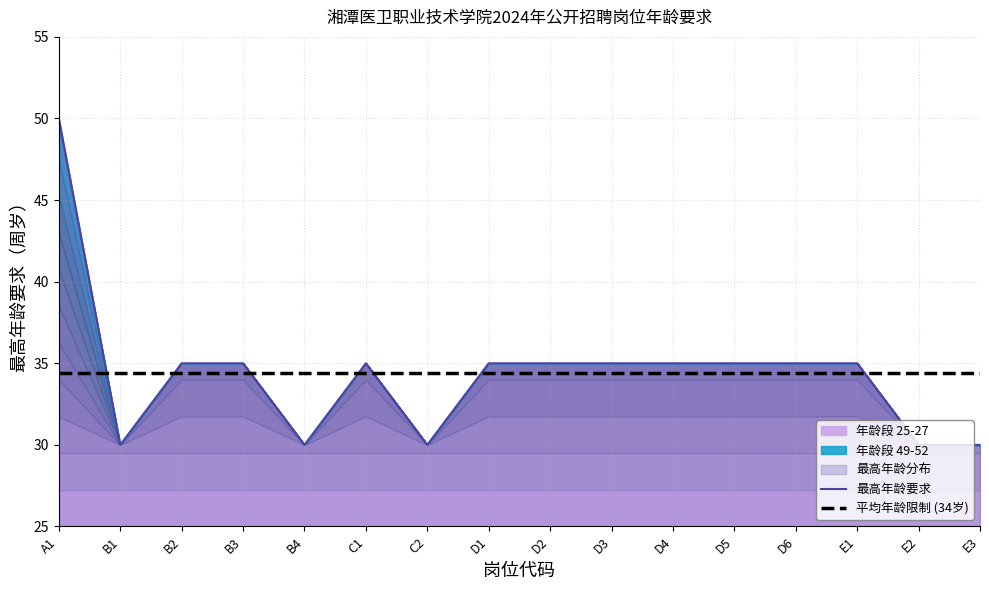

What is the maximum value for 平均年龄限制 (34岁)?

34.4